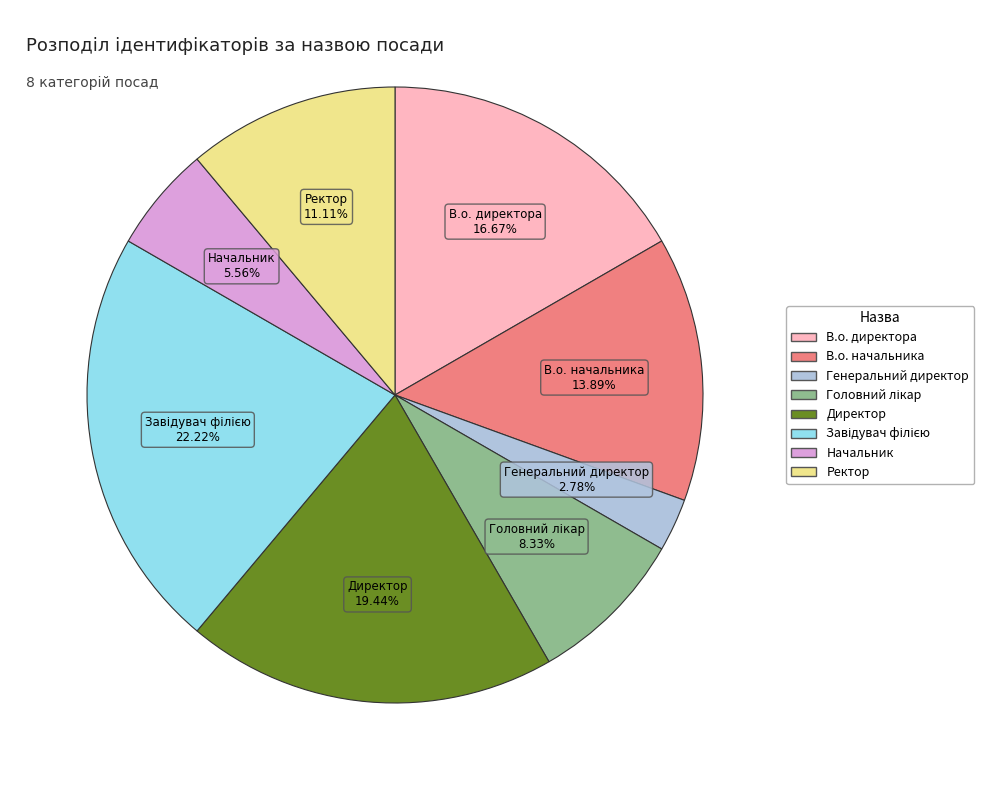

Which slice is the smallest?

Генеральний директор